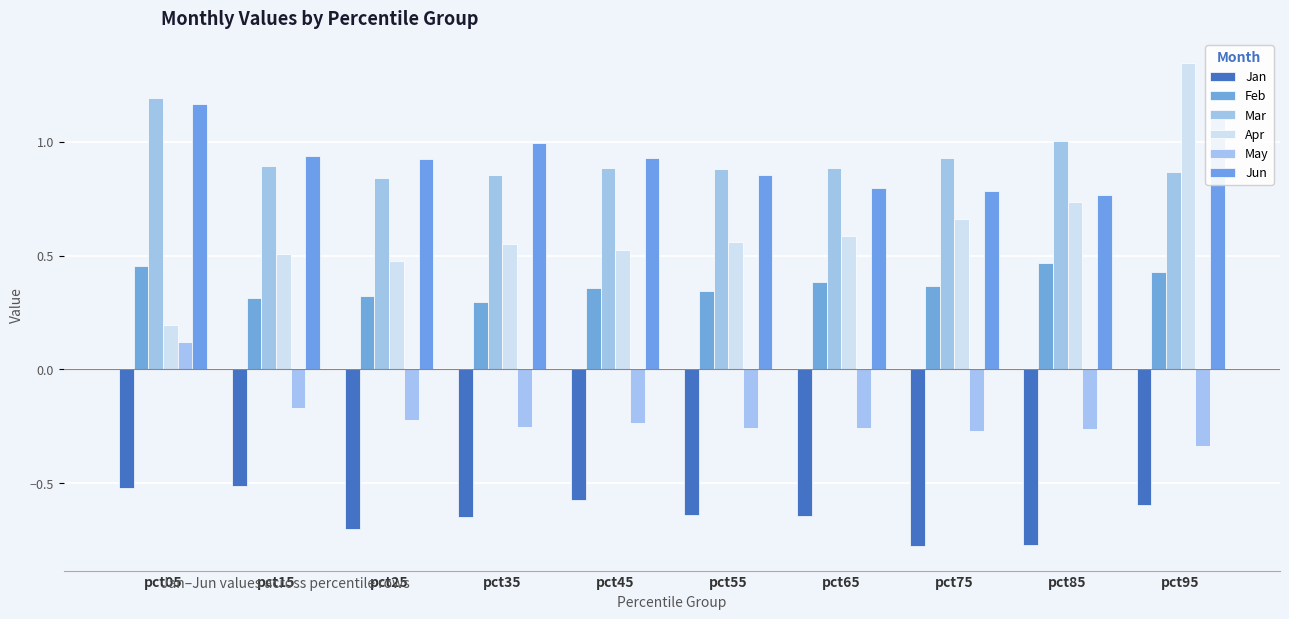

Rank the categories by Jun value from highest to lowest.

pct05, pct95, pct35, pct15, pct45, pct25, pct55, pct65, pct75, pct85